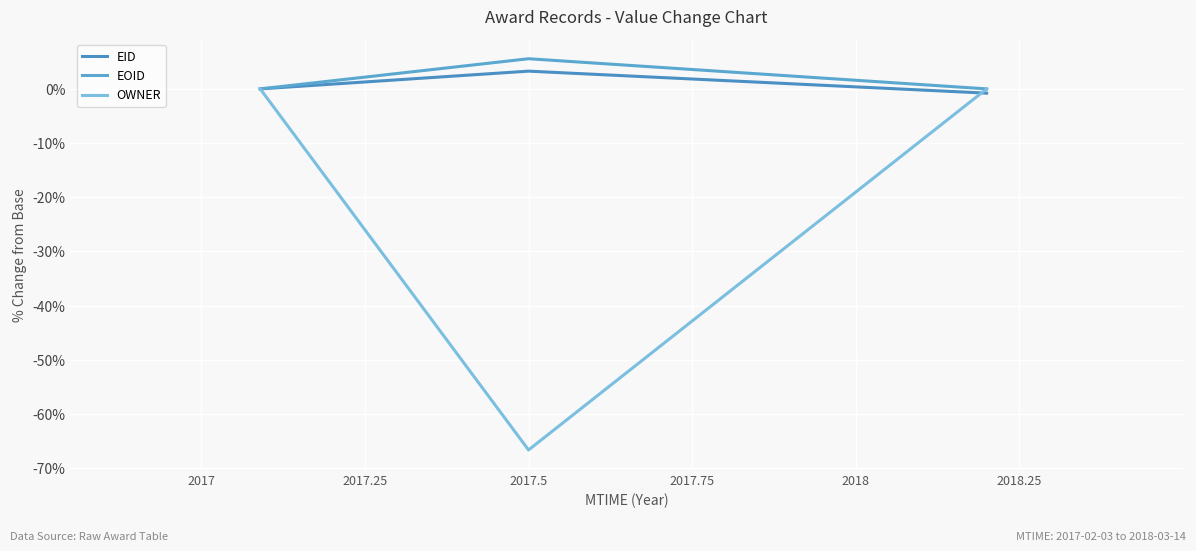

Does the chart display data point markers on the line(s)?

No